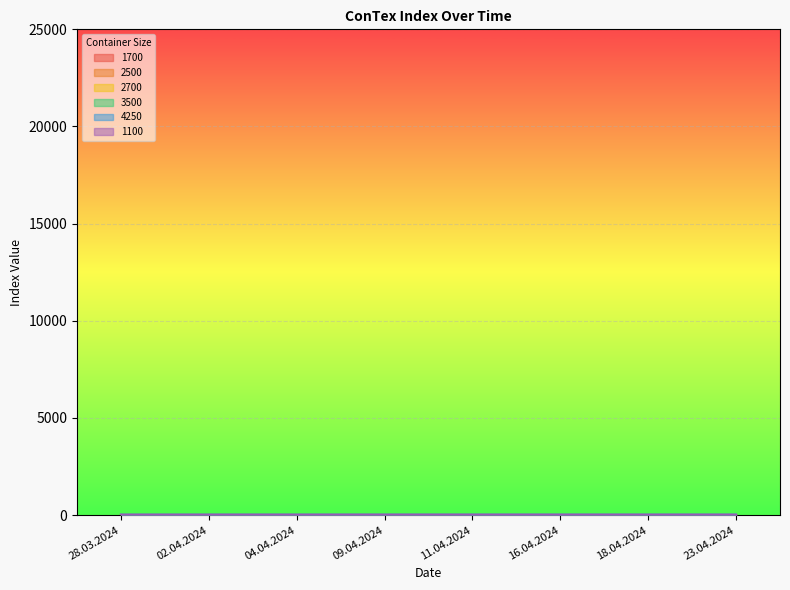

True or false: 1700 and 3500 cross at least once.

False